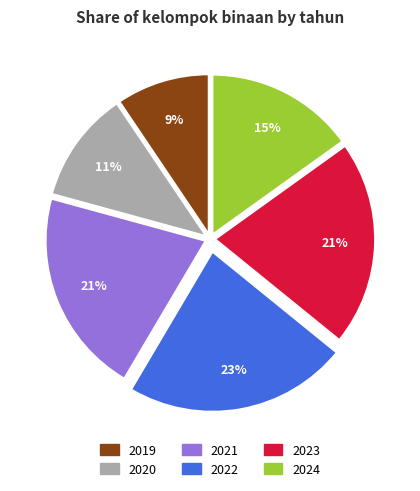

To the nearest percent, what is the combined percentage of 2024 and 2020?

26%